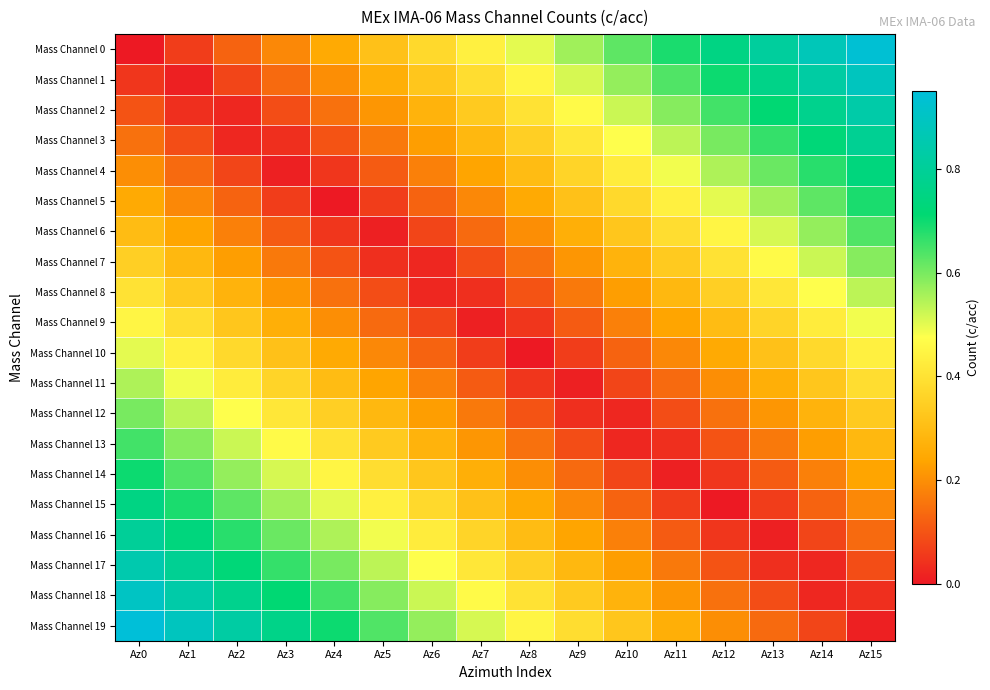

What is the spread (max minus min) of values at Az14?

0.8